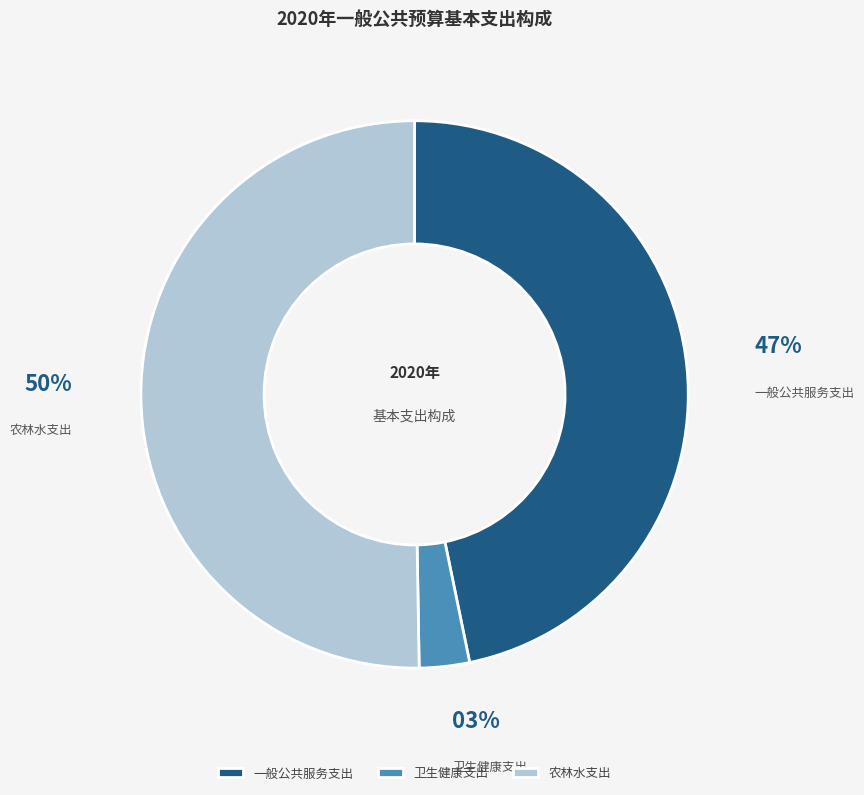

What is the largest slice in the pie chart?

农林水支出